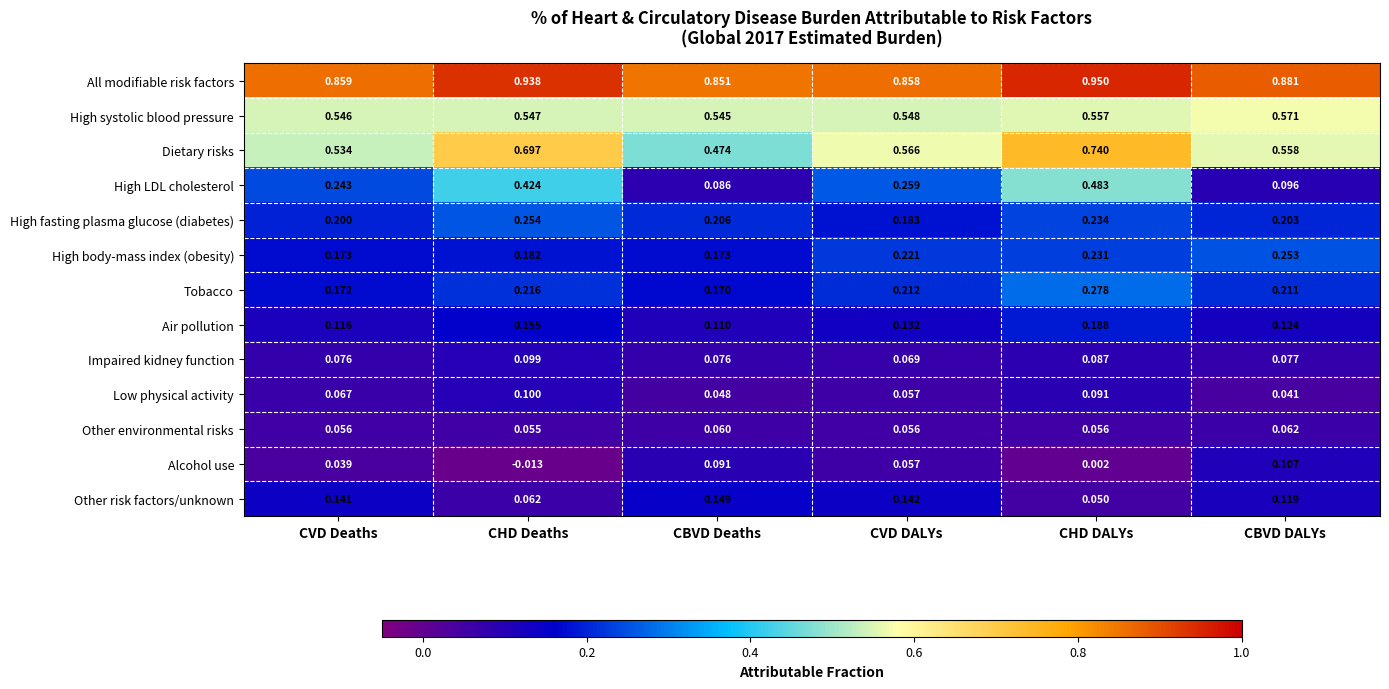

What is the total value across all series at CBVD DALYs?

3.3